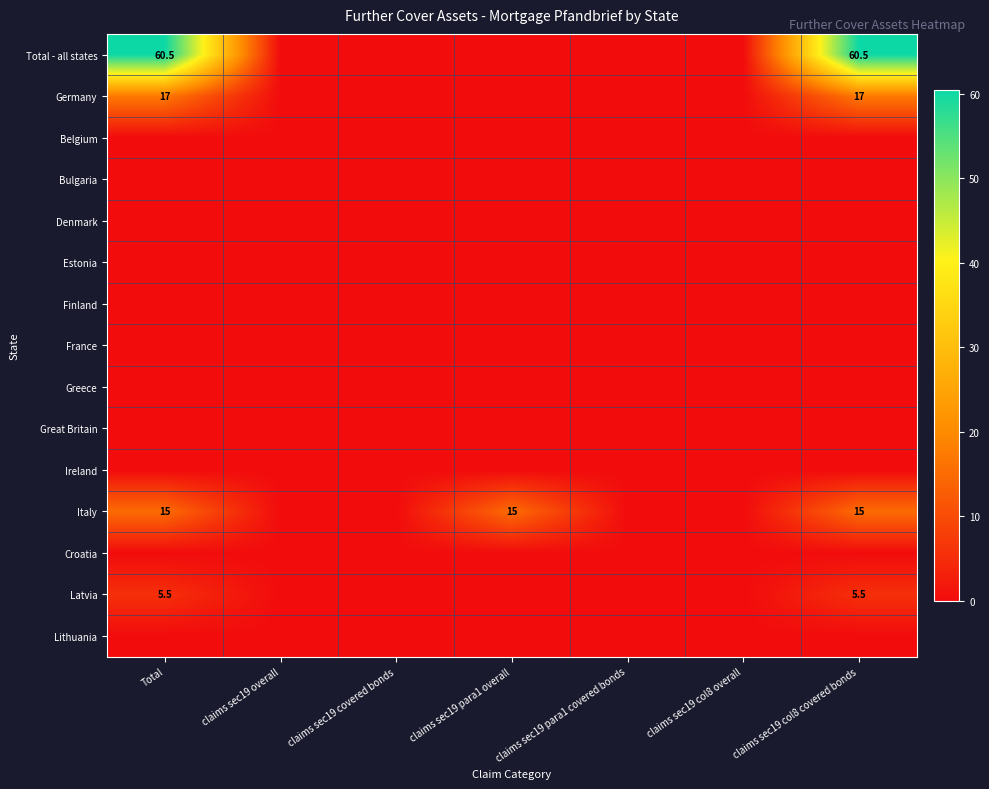

Between Total and claims sec19 covered bonds, which is larger?

Total